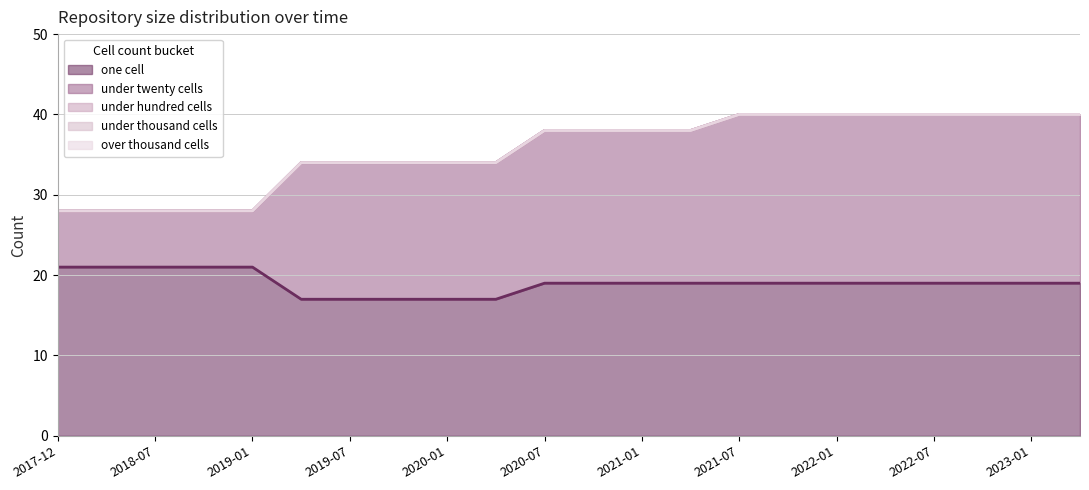

True or false: under_twenty_cells and over_thousand_cells intersect in this chart.

False